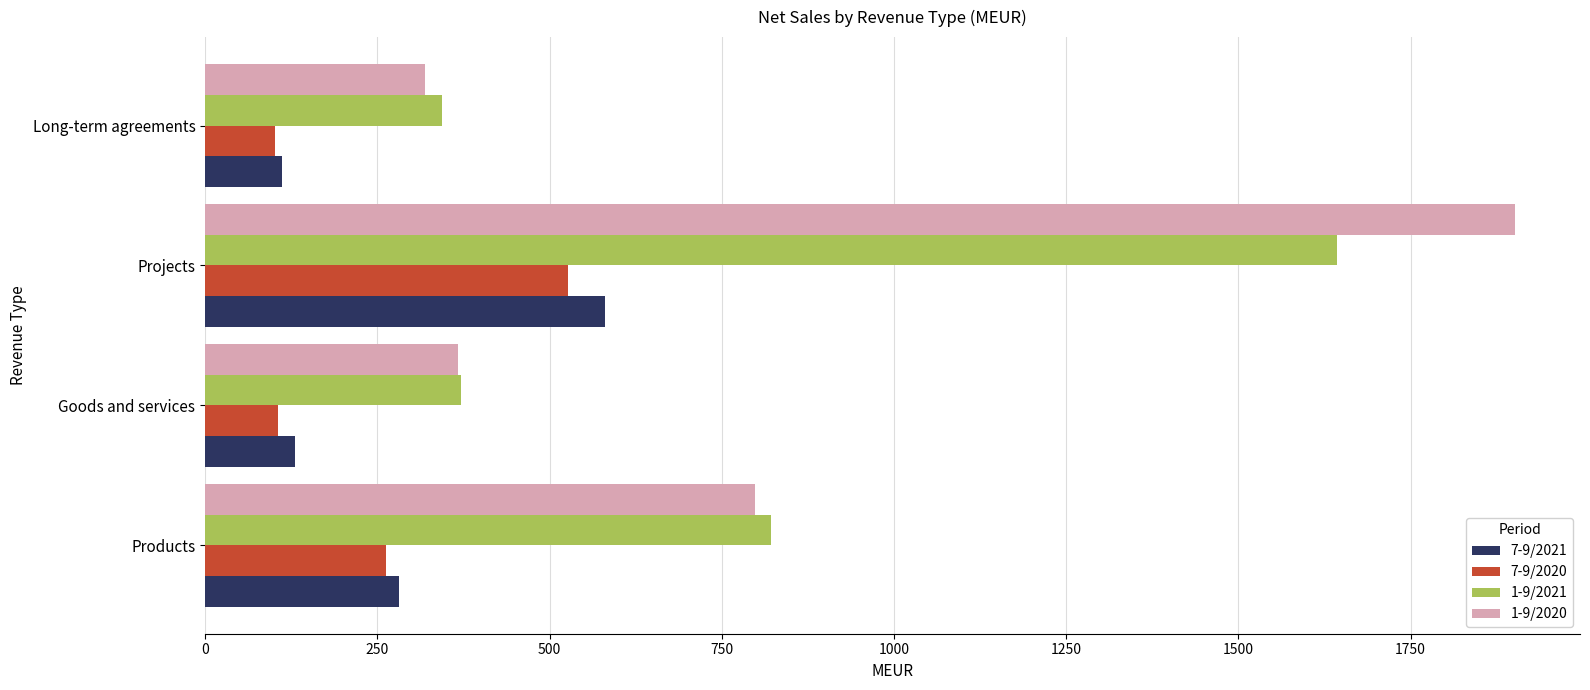

Which series has the largest range (max minus min)?

1-9/2020